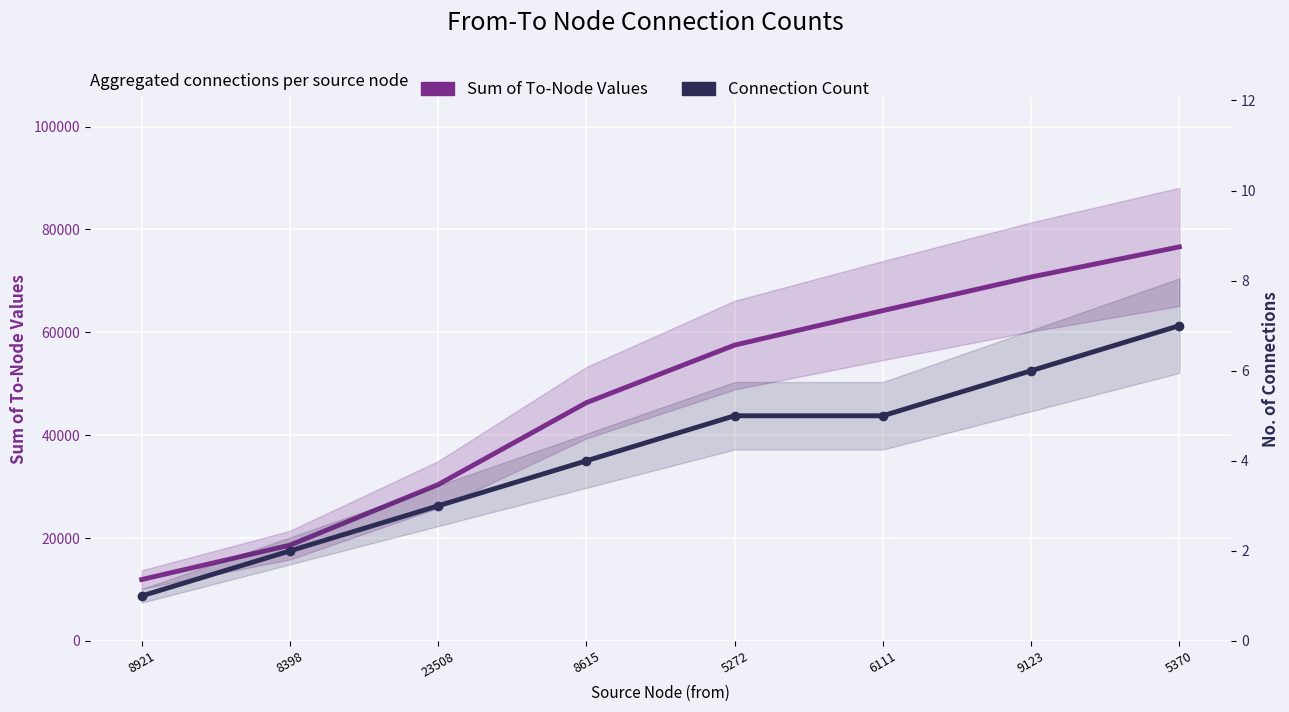

What is the approximate value of Sum of To-Node Values at 23508?

30405